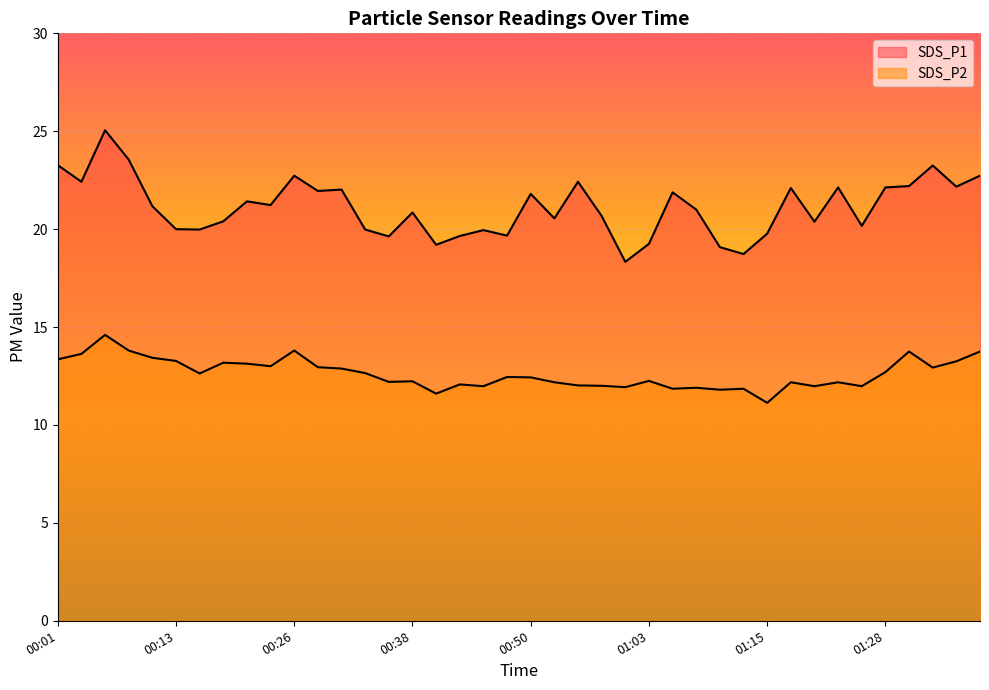

How many data points does each series have?

40